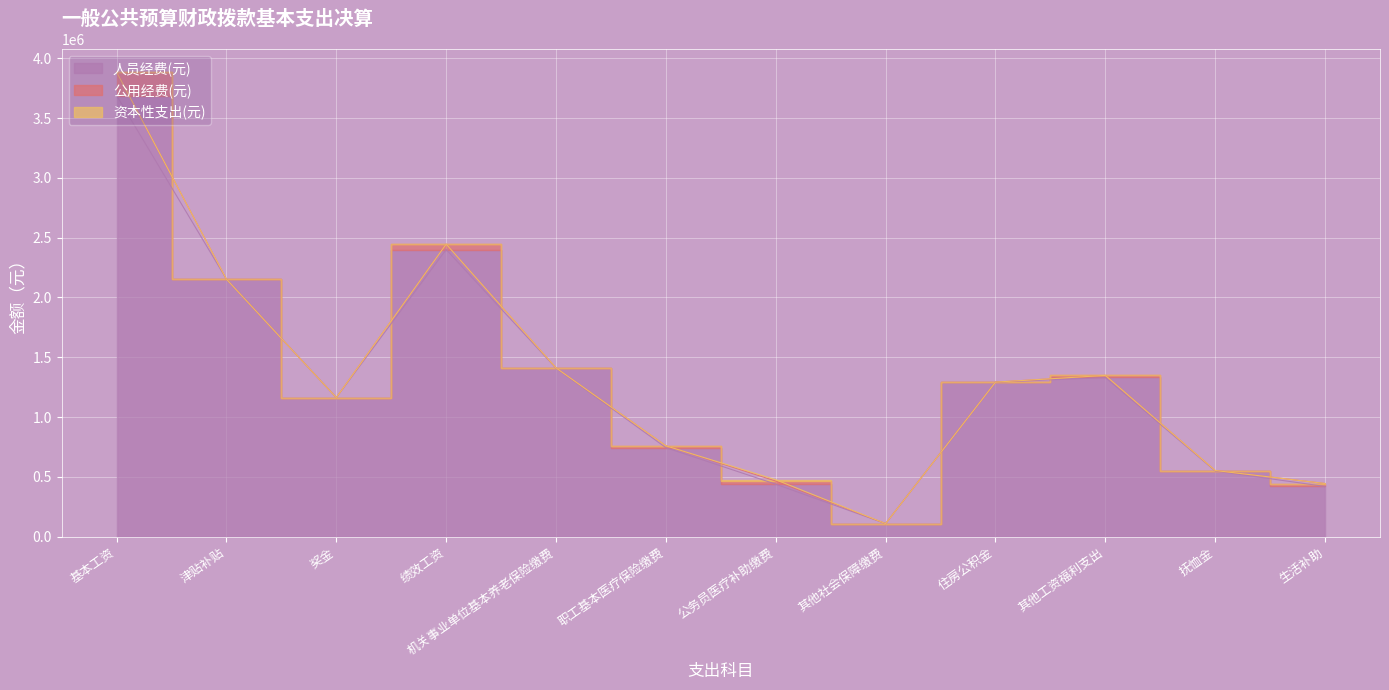

Where is the first local maximum for 资本性支出(元)?

公务员医疗补助缴费